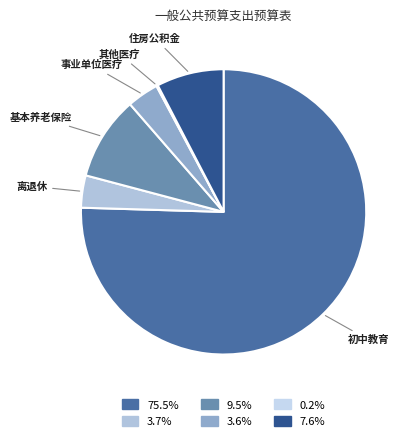

What is the largest slice in the pie chart?

初中教育